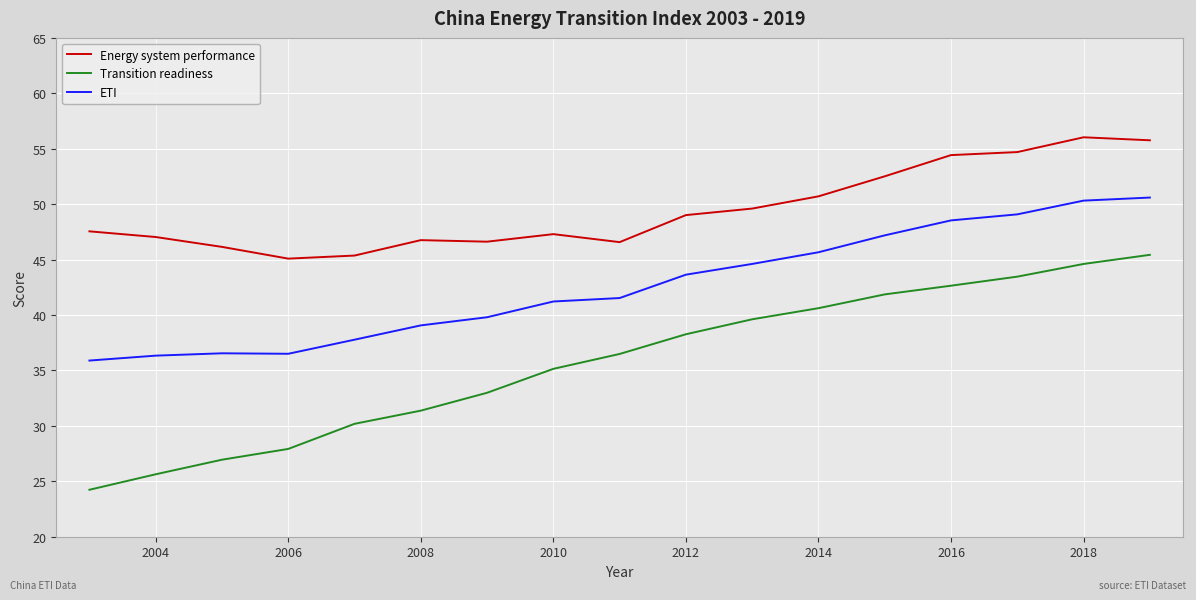

True or false: Transition readiness and Energy system performance intersect in this chart.

False